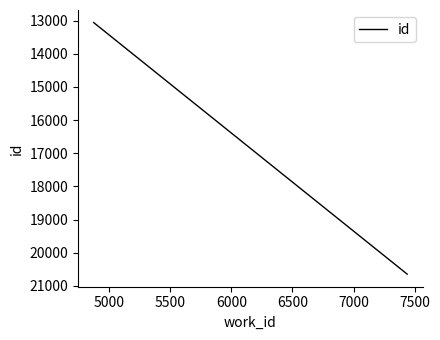

Does the chart display data point markers on the line(s)?

No